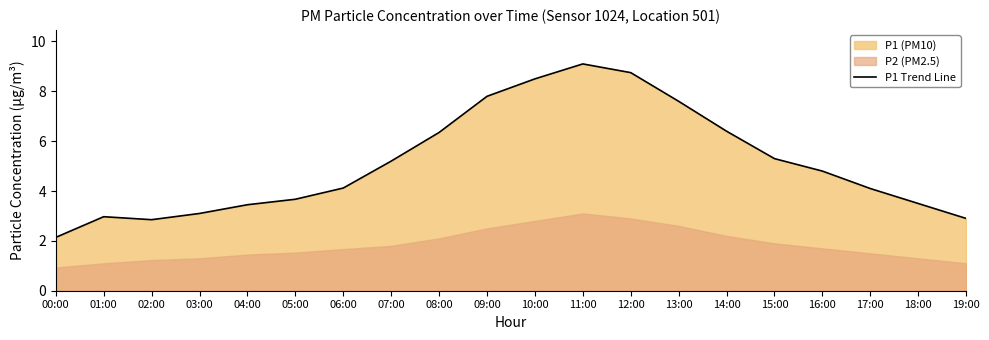

What value does the data have at 00:00?

2.1